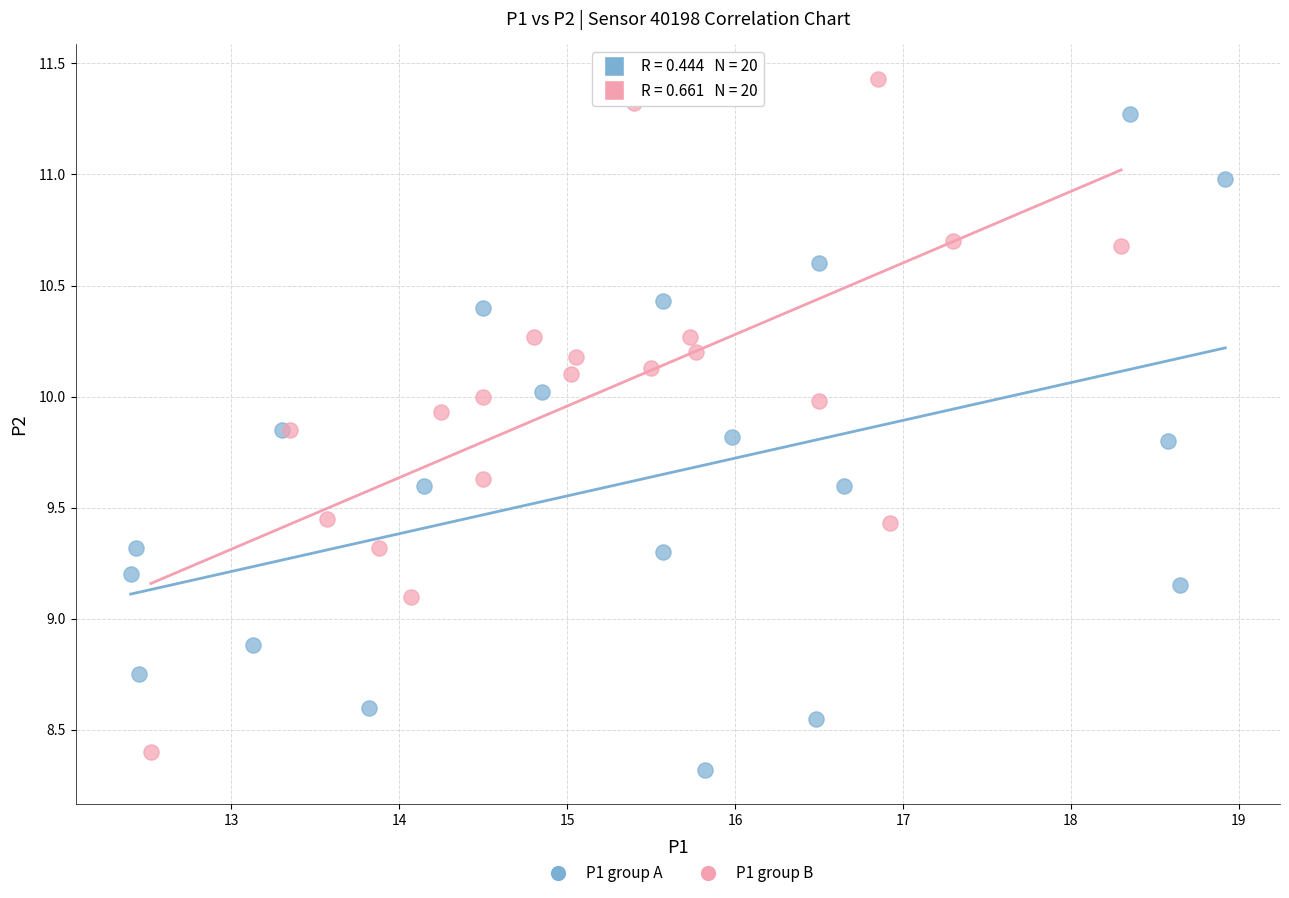

What are all the series names shown in the legend?

P1 group A, P1 group B